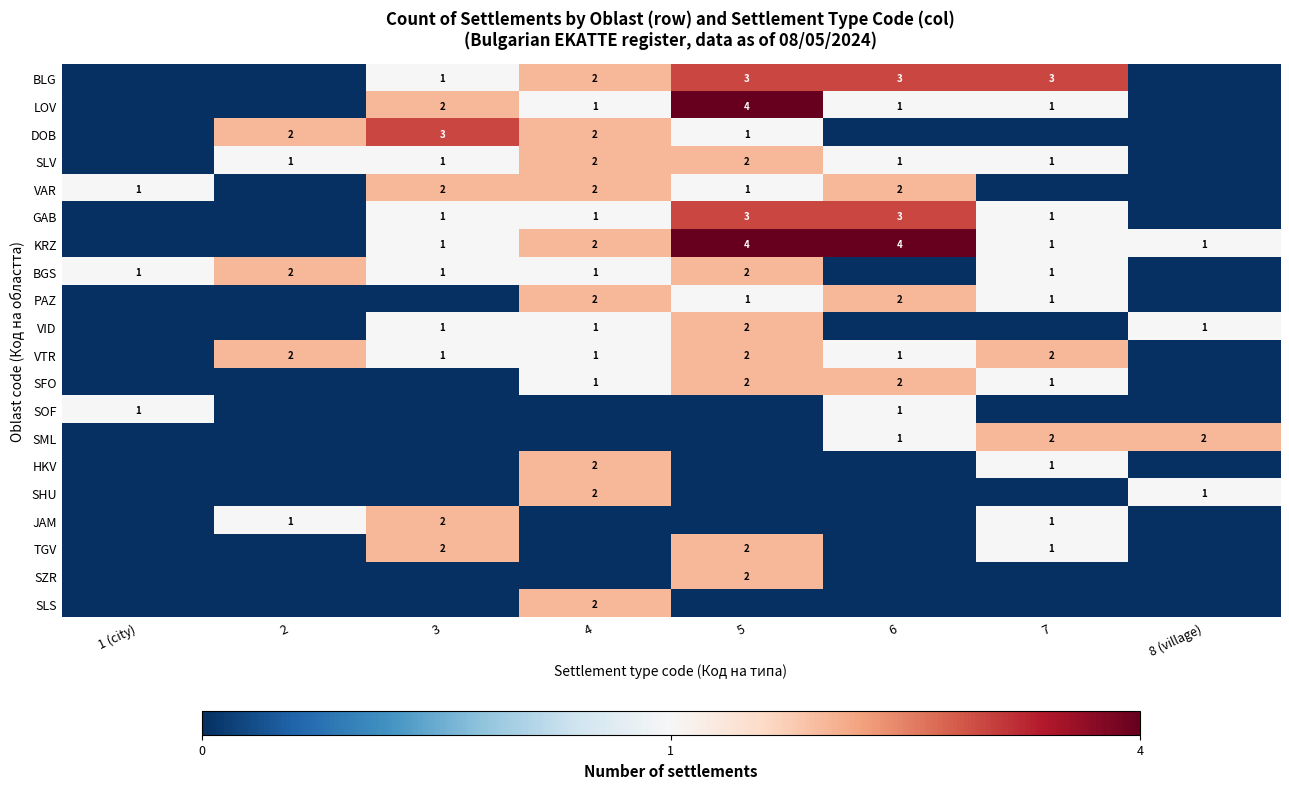

The value of SLV at 2 is 0. True or false?

False